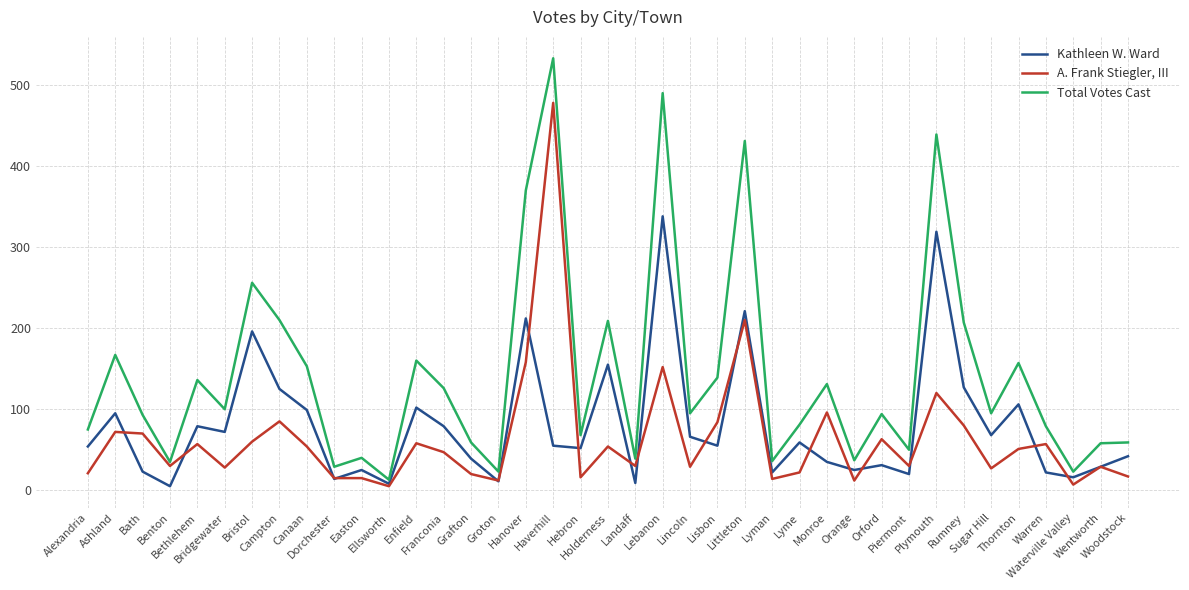

Is it true that Total Votes Cast equals 36 at Lyman?

True